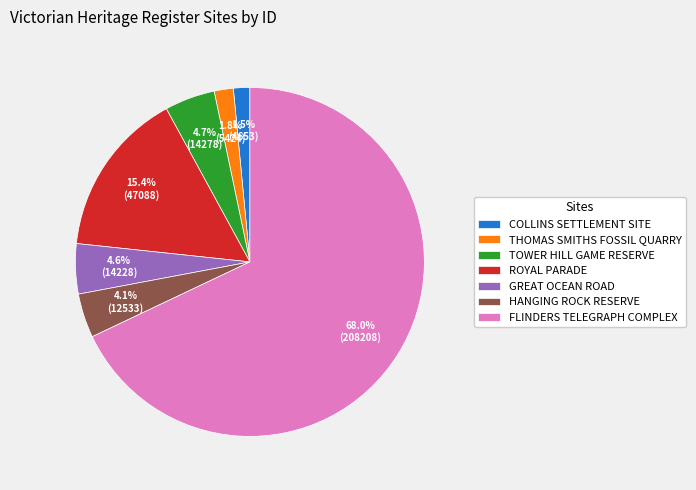

Does FLINDERS TELEGRAPH COMPLEX account for over 50% of the chart?

Yes